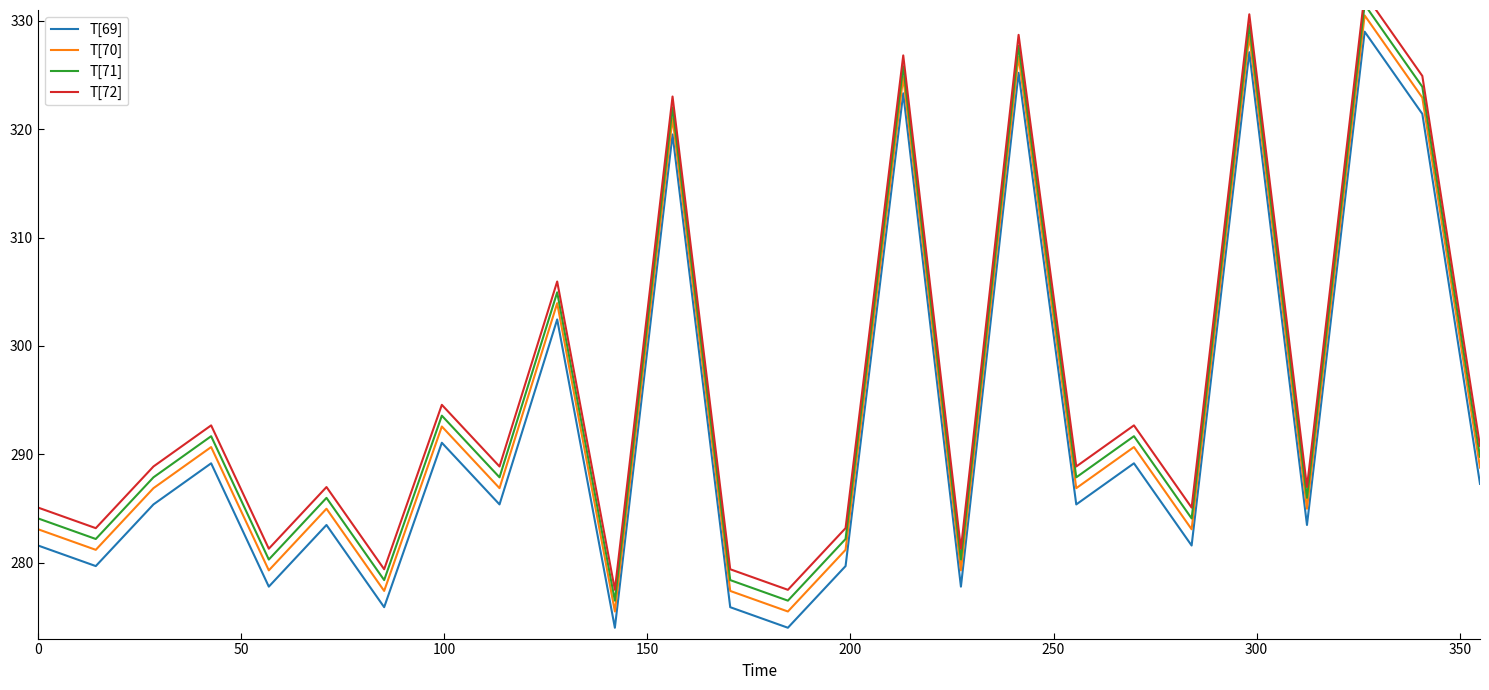

True or false: T[69] and T[70] cross at least once.

False